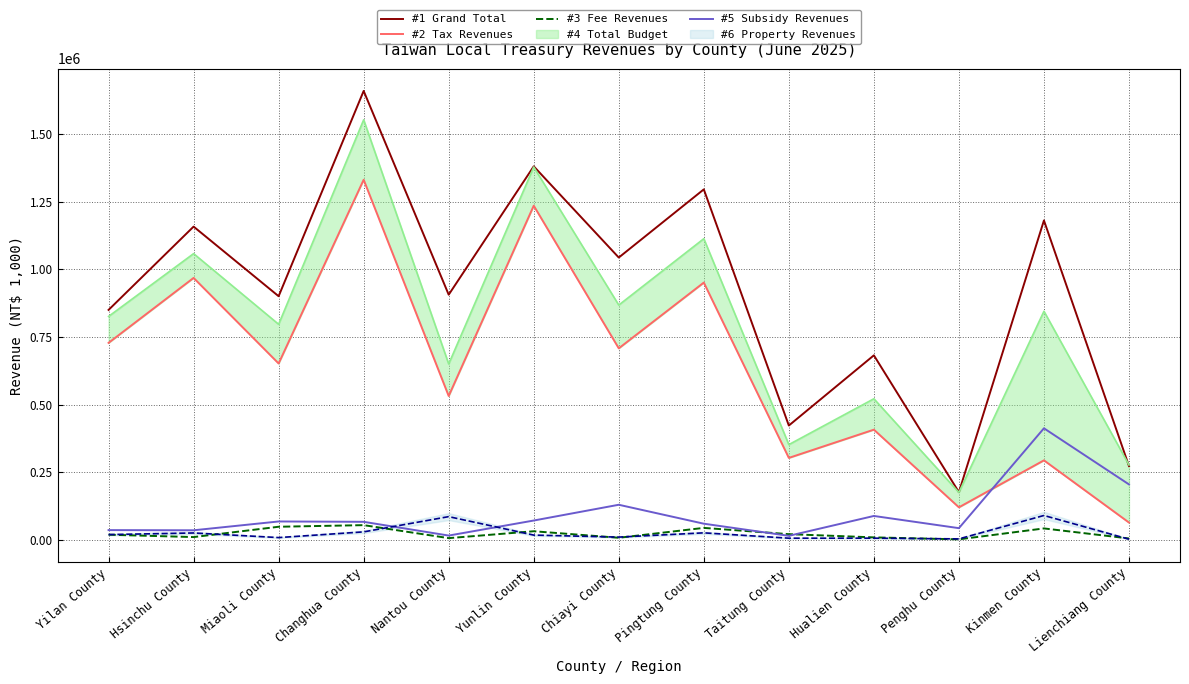

Which category has the lowest value across all series?

Penghu County